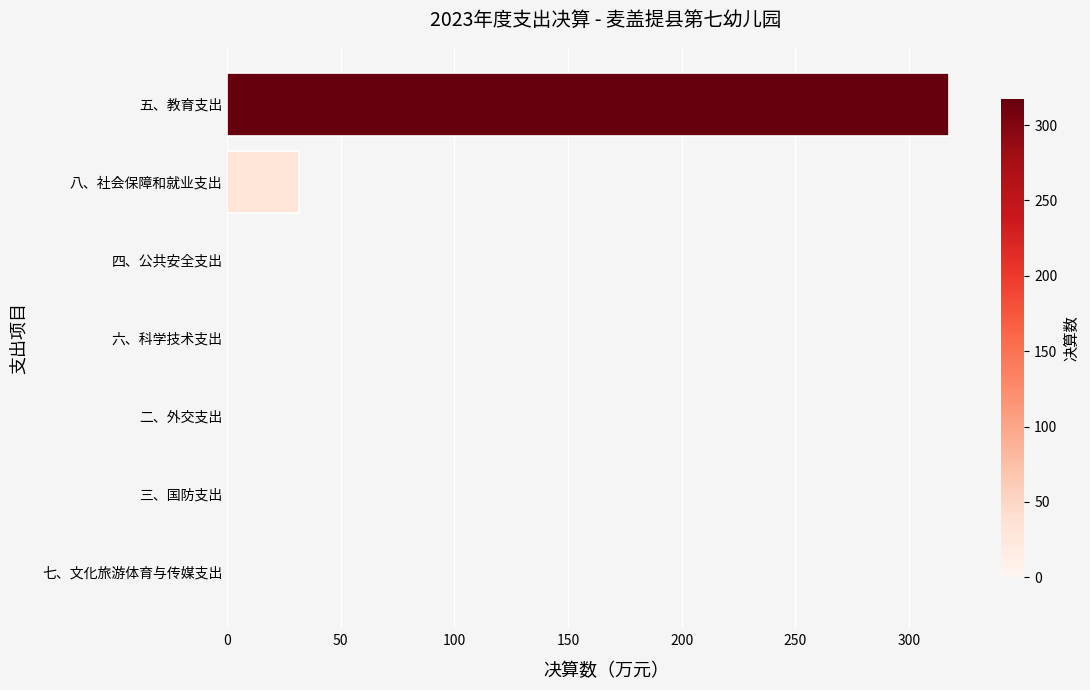

Reading top to bottom, extract all data points from this chart.

五、教育支出=317.4	八、社会保障和就业支出=31.7	四、公共安全支出=0.0	六、科学技术支出=0.0	二、外交支出=0.0	三、国防支出=0.0	七、文化旅游体育与传媒支出=0.0